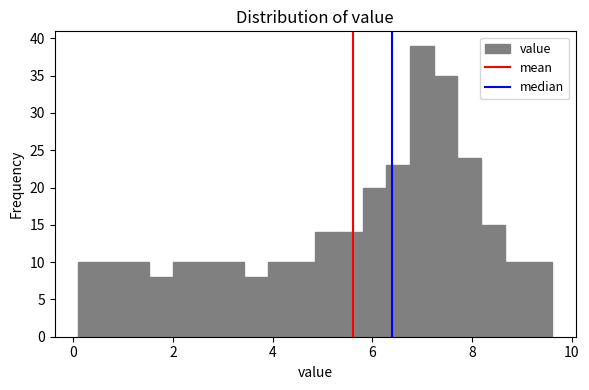

Read against the x-axis, roughly where is the centre of the tallest bar?

7.0